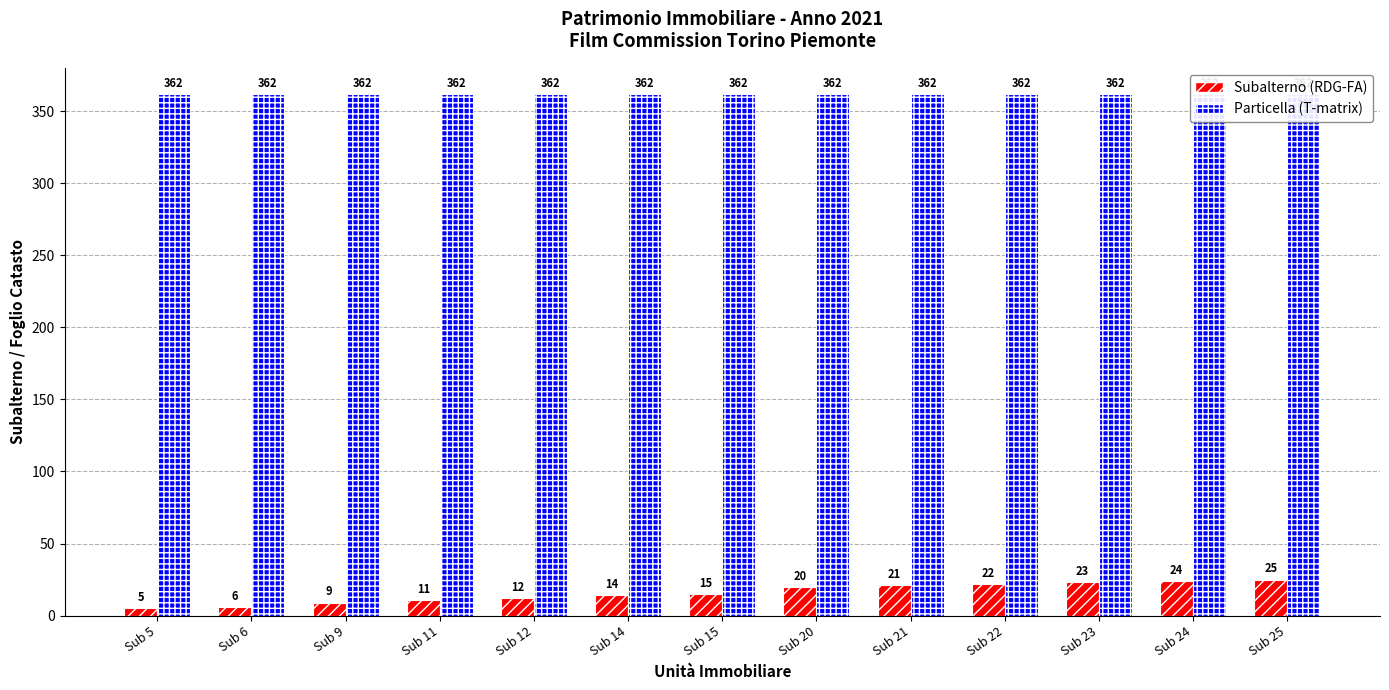

What is the average value of the Particella (T-matrix) series?

362